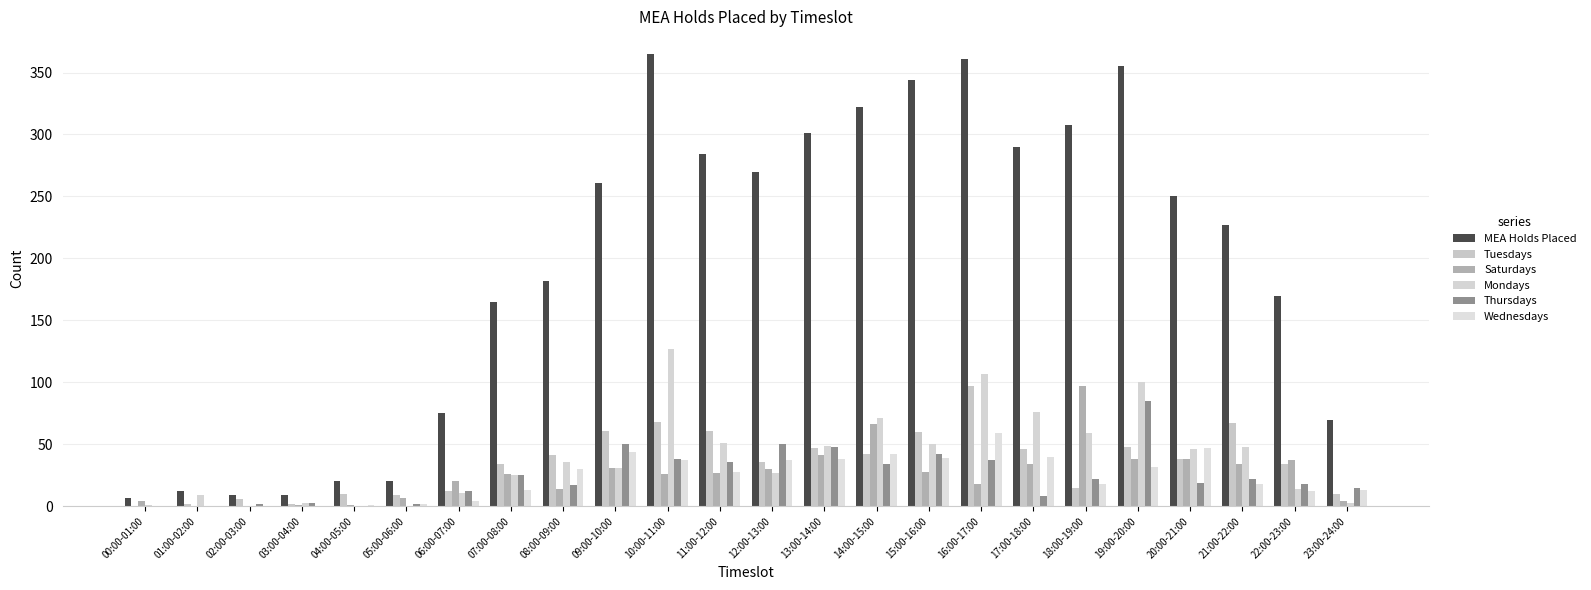

Reading left to right, what are all the values shown in this chart?

MEA Holds Placed: 00:00-01:00=7	01:00-02:00=12	02:00-03:00=9	03:00-04:00=9	04:00-05:00=20	05:00-06:00=20	06:00-07:00=75	07:00-08:00=165	08:00-09:00=182	09:00-10:00=261	10:00-11:00=365	11:00-12:00=284	12:00-13:00=270	13:00-14:00=301	14:00-15:00=322	15:00-16:00=344	16:00-17:00=361	17:00-18:00=290	18:00-19:00=308	19:00-20:00=355	20:00-21:00=250	21:00-22:00=227	22:00-23:00=170	23:00-24:00=70
Tuesdays: 00:00-01:00=0	01:00-02:00=2	02:00-03:00=6	03:00-04:00=2	04:00-05:00=10	05:00-06:00=9	06:00-07:00=12	07:00-08:00=34	08:00-09:00=41	09:00-10:00=61	10:00-11:00=68	11:00-12:00=61	12:00-13:00=36	13:00-14:00=47	14:00-15:00=42	15:00-16:00=60	16:00-17:00=97	17:00-18:00=46	18:00-19:00=15	19:00-20:00=48	20:00-21:00=38	21:00-22:00=67	22:00-23:00=34	23:00-24:00=10
Saturdays: 00:00-01:00=4	01:00-02:00=0	02:00-03:00=0	03:00-04:00=1	04:00-05:00=1	05:00-06:00=7	06:00-07:00=20	07:00-08:00=26	08:00-09:00=14	09:00-10:00=31	10:00-11:00=26	11:00-12:00=27	12:00-13:00=30	13:00-14:00=41	14:00-15:00=66	15:00-16:00=28	16:00-17:00=18	17:00-18:00=34	18:00-19:00=97	19:00-20:00=38	20:00-21:00=38	21:00-22:00=34	22:00-23:00=37	23:00-24:00=4
Mondays: 00:00-01:00=1	01:00-02:00=9	02:00-03:00=0	03:00-04:00=3	04:00-05:00=0	05:00-06:00=0	06:00-07:00=11	07:00-08:00=25	08:00-09:00=36	09:00-10:00=31	10:00-11:00=127	11:00-12:00=51	12:00-13:00=27	13:00-14:00=49	14:00-15:00=71	15:00-16:00=50	16:00-17:00=107	17:00-18:00=76	18:00-19:00=59	19:00-20:00=100	20:00-21:00=46	21:00-22:00=48	22:00-23:00=14	23:00-24:00=3
Thursdays: 00:00-01:00=0	01:00-02:00=0	02:00-03:00=2	03:00-04:00=3	04:00-05:00=0	05:00-06:00=2	06:00-07:00=12	07:00-08:00=25	08:00-09:00=17	09:00-10:00=50	10:00-11:00=38	11:00-12:00=36	12:00-13:00=50	13:00-14:00=48	14:00-15:00=34	15:00-16:00=42	16:00-17:00=37	17:00-18:00=8	18:00-19:00=22	19:00-20:00=85	20:00-21:00=19	21:00-22:00=22	22:00-23:00=18	23:00-24:00=15
Wednesdays: 00:00-01:00=0	01:00-02:00=0	02:00-03:00=0	03:00-04:00=0	04:00-05:00=1	05:00-06:00=2	06:00-07:00=4	07:00-08:00=13	08:00-09:00=30	09:00-10:00=44	10:00-11:00=37	11:00-12:00=28	12:00-13:00=37	13:00-14:00=38	14:00-15:00=42	15:00-16:00=39	16:00-17:00=59	17:00-18:00=40	18:00-19:00=18	19:00-20:00=32	20:00-21:00=47	21:00-22:00=18	22:00-23:00=12	23:00-24:00=13